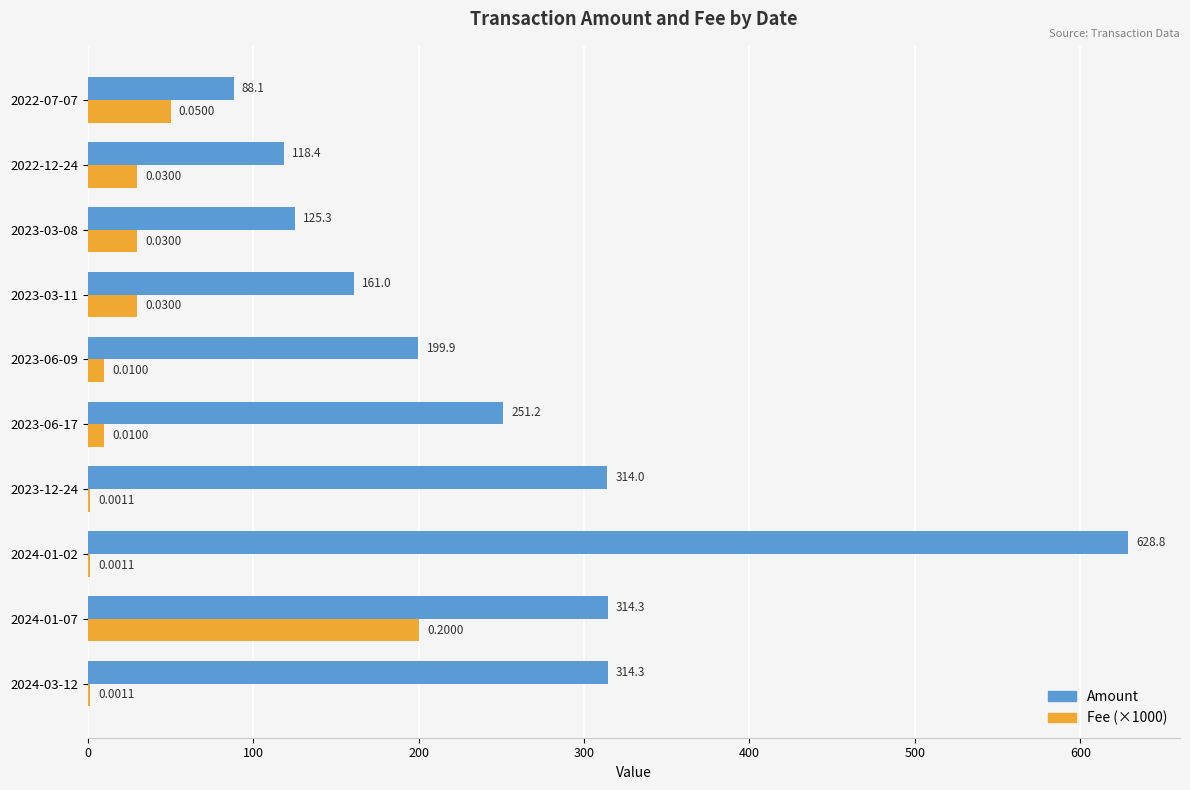

Which series has the largest total across all categories?

Amount